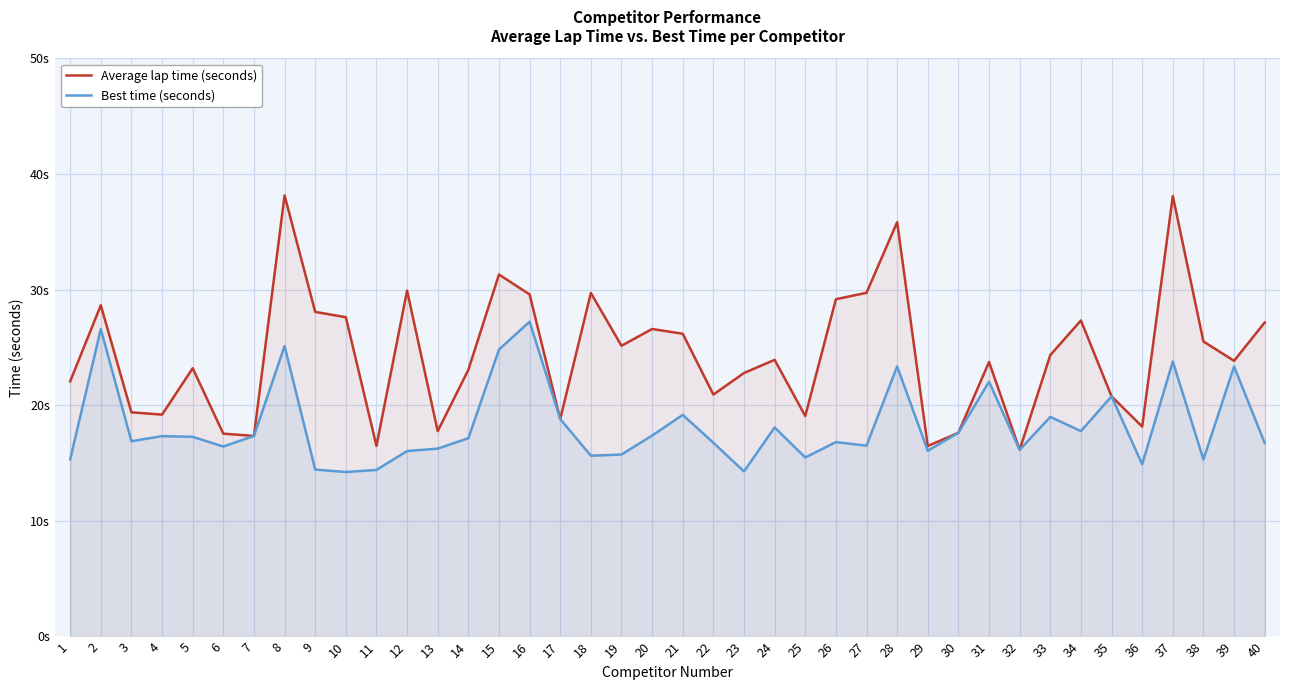

True or false: Best time (seconds) and Average lap time (seconds) cross at least once.

False